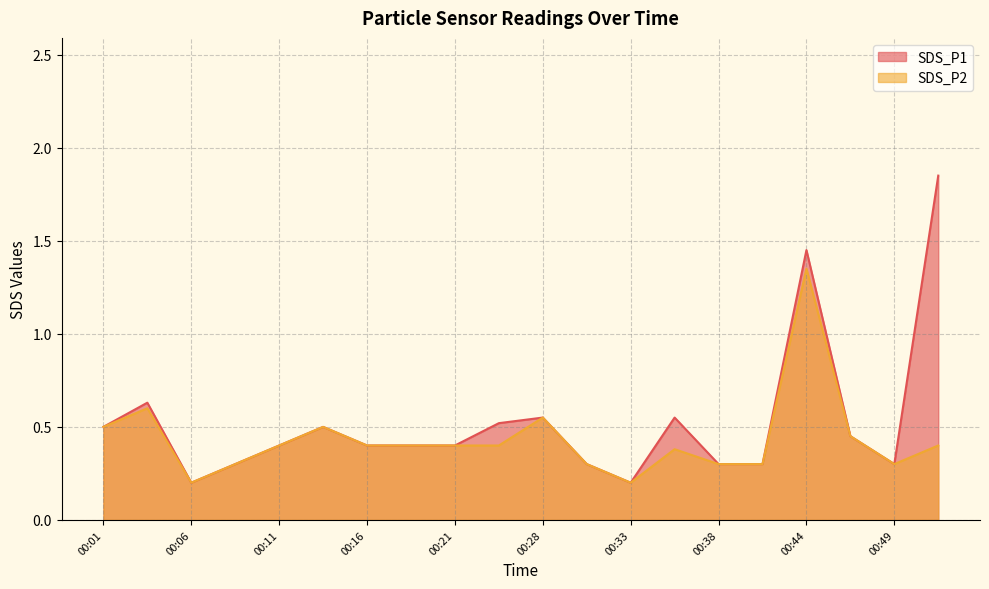

List the labels in order of SDS_P2 value, largest first.

00:44, 00:03, 00:28, 00:01, 00:13, 00:46, 00:11, 00:16, 00:18, 00:21, 00:26, 00:51, 00:36, 00:08, 00:31, 00:38, 00:41, 00:49, 00:06, 00:33